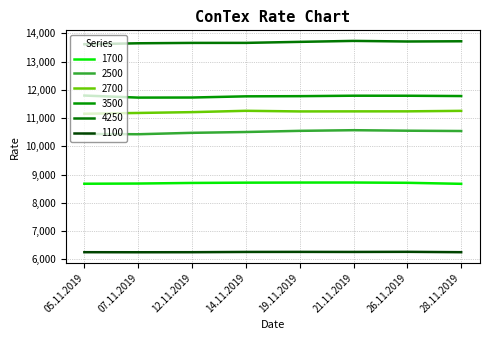

True or false: 1100 and 1700 intersect in this chart.

False